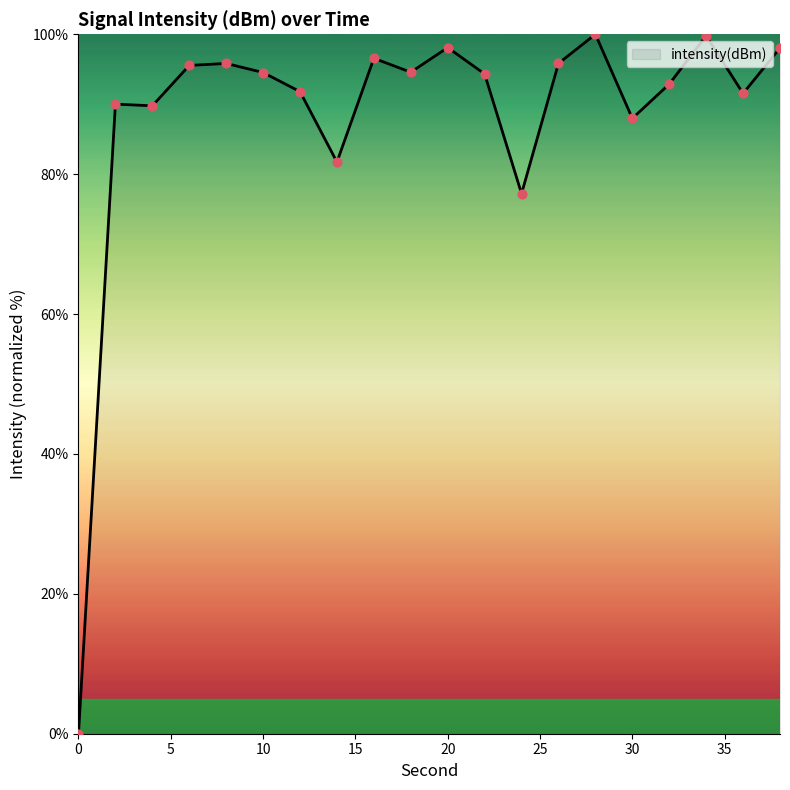

What is the maximum value shown in the chart?

100.0